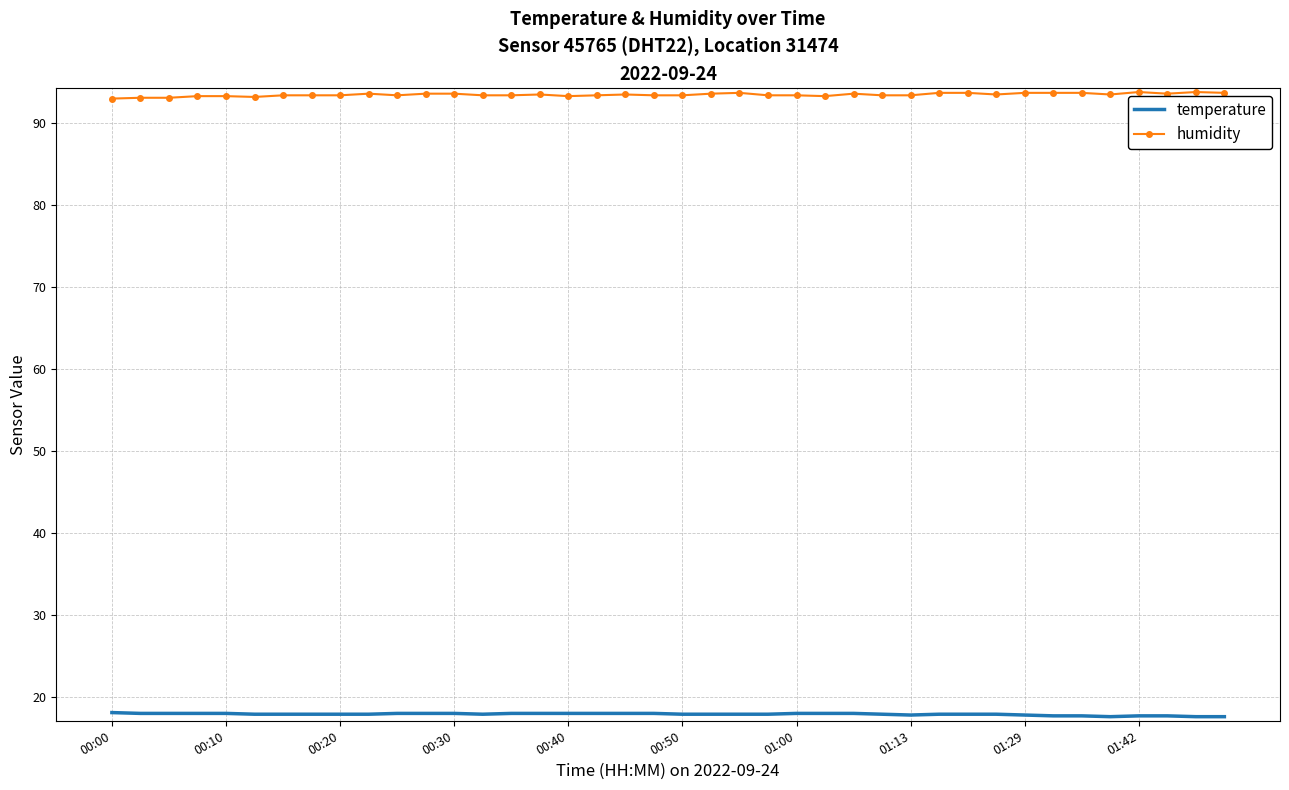

List the series in order of their peak value, lowest first.

temperature, humidity